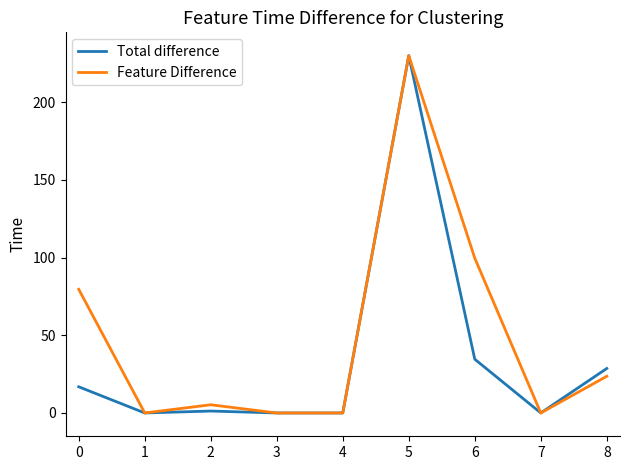

At which category is the sum across all series the highest?

5